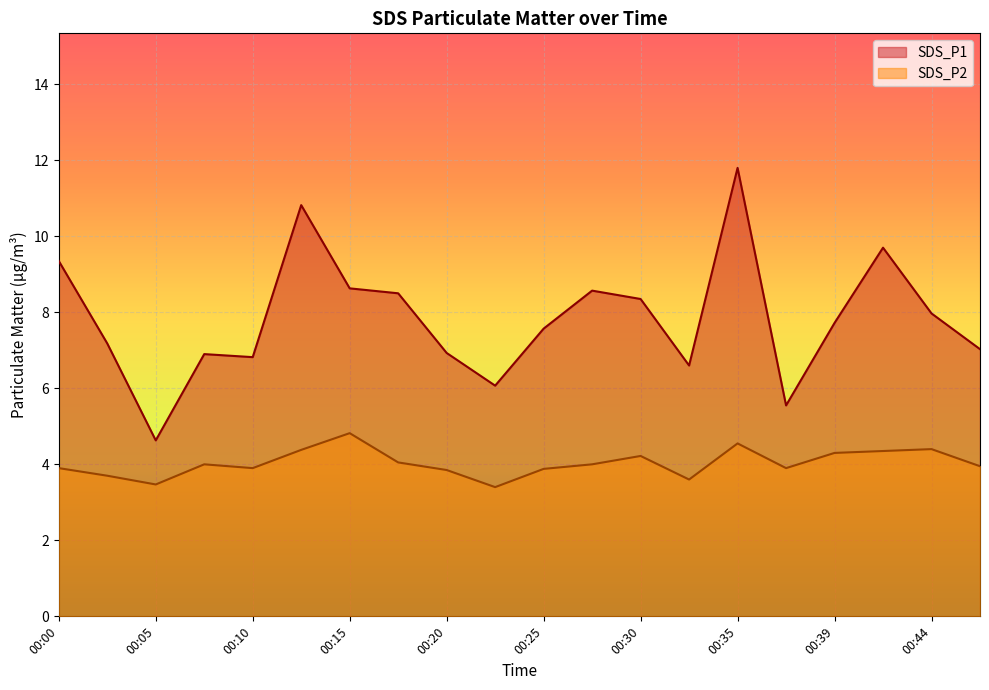

How many interior local peaks does the SDS_P1 series have?

5